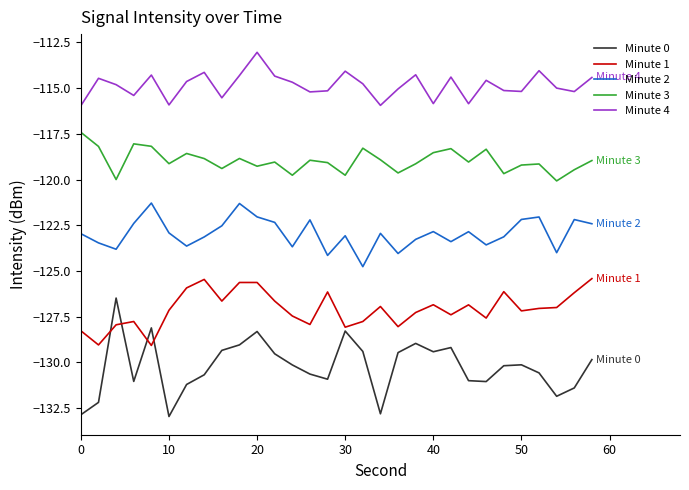

Does the chart display data point markers on the line(s)?

No